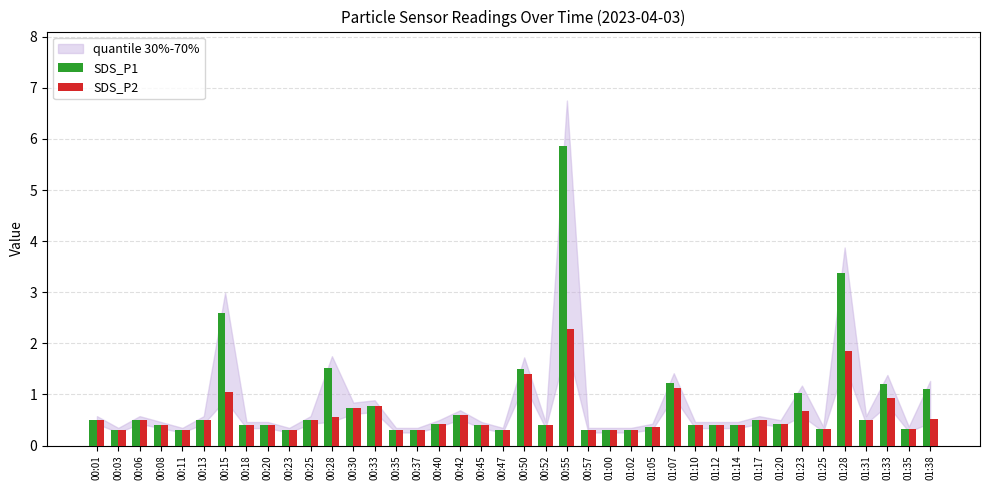

How many groups of bars are there?

40